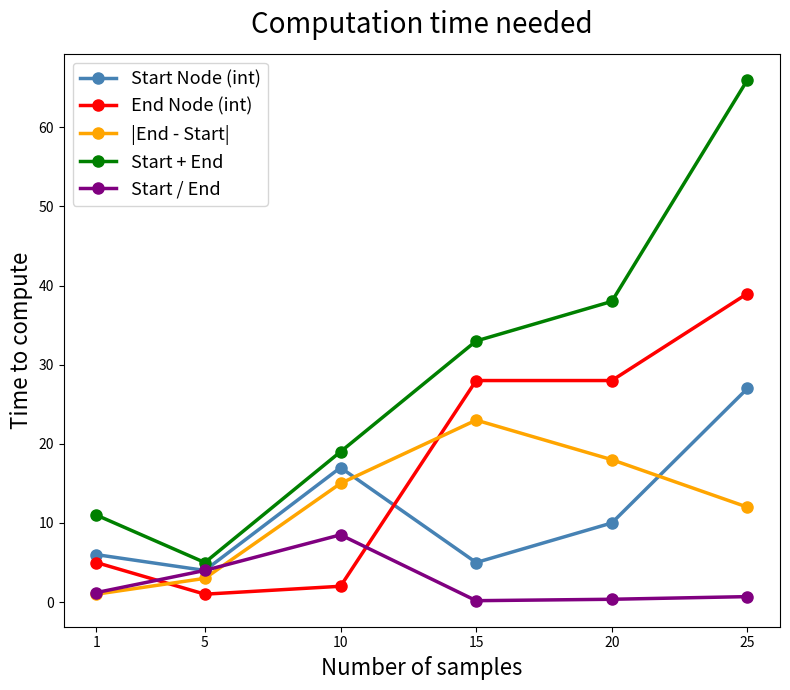

What are all the series names shown in the legend?

Start Node (int), End Node (int), |End - Start|, Start + End, Start / End